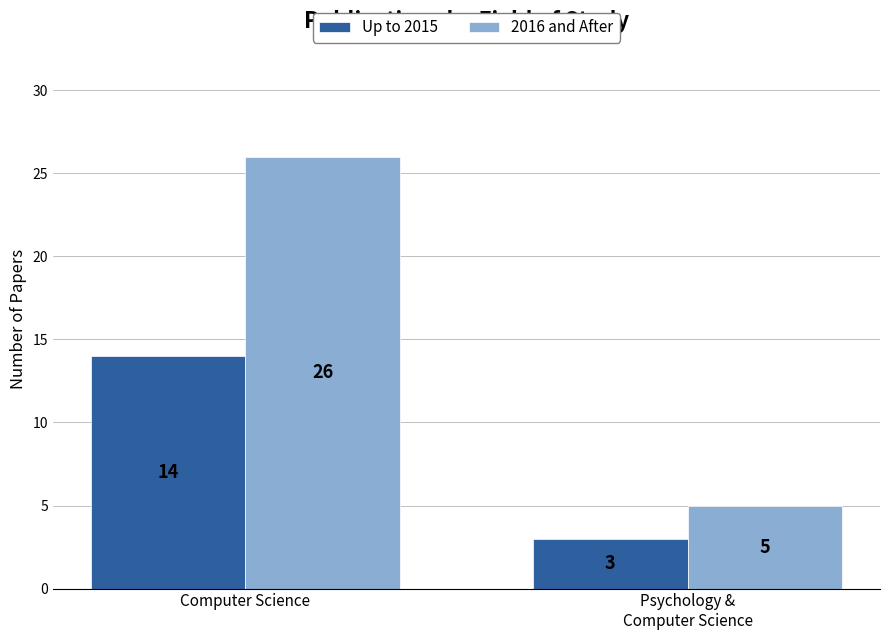

What is the total value across all series at Psychology &
Computer Science?

8